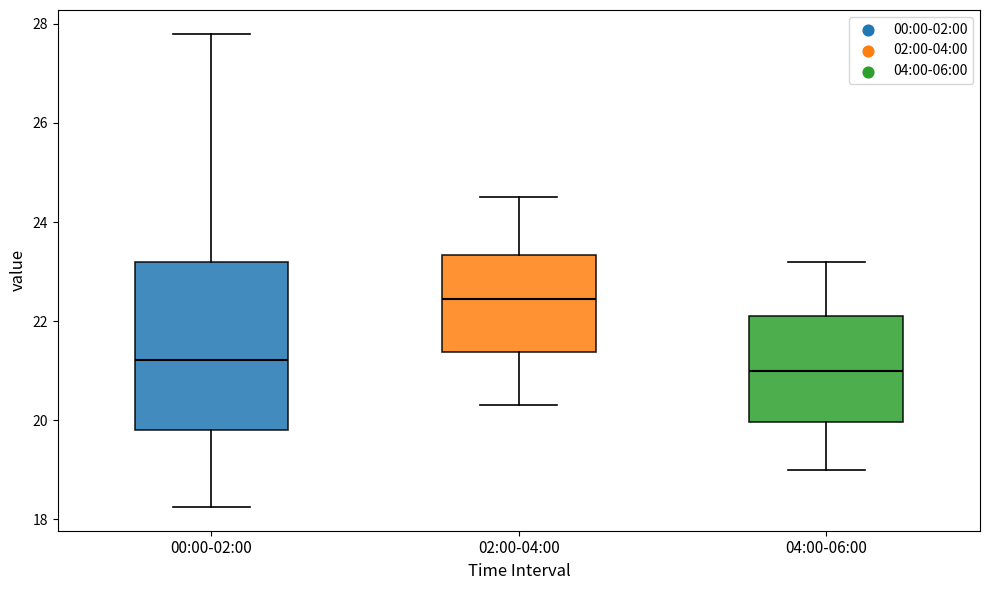

Where does the median line of the box for 04:00-06:00 sit on the y-axis? The values are not printed on the chart, so give them approximately, as read against the axis.

21.0